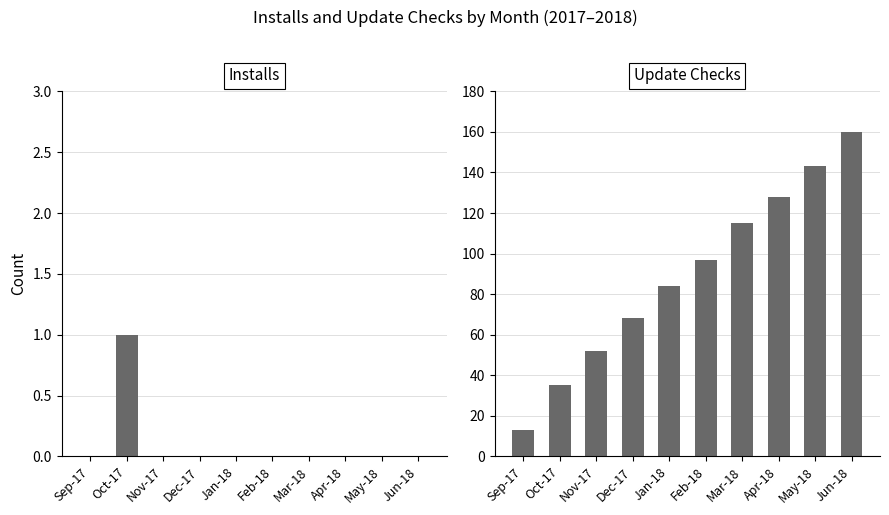

Which series changed the most between Dec-17 and Apr-18?

Update Checks